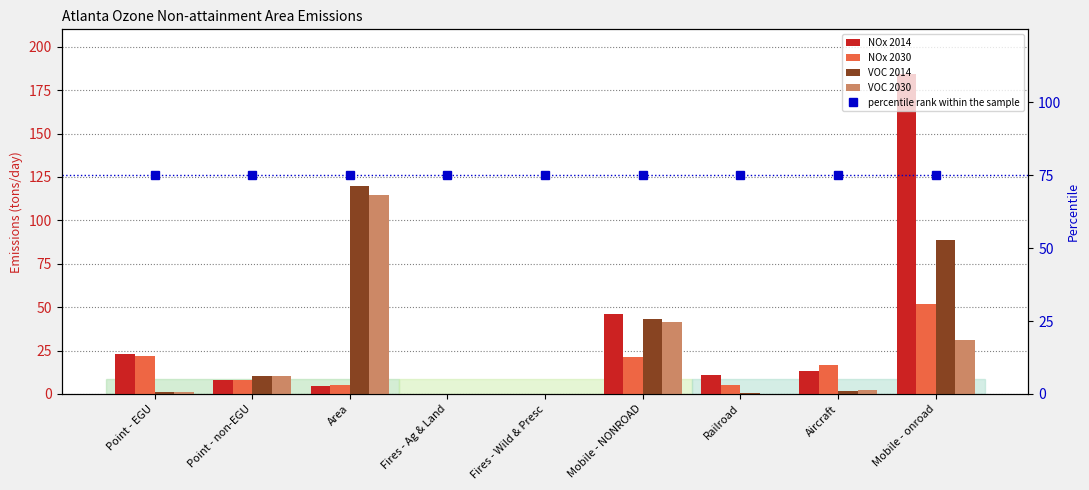

What is the average value of the percentile rank within the sample series?

75.0